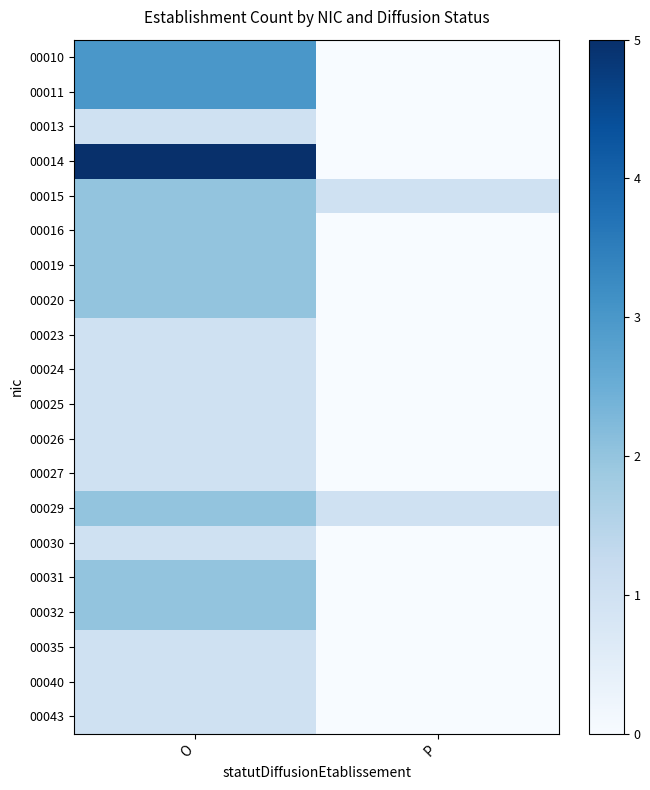

At how many categories does at least one series exceed 0?

2